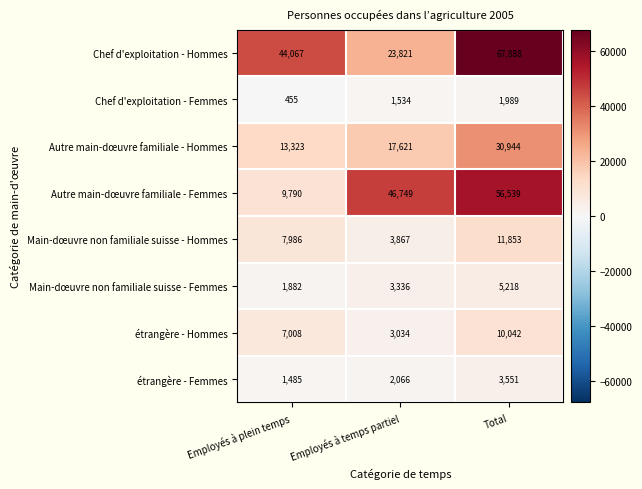

Which series changed the most between Employés à plein temps and Employés à temps partiel?

Autre main-dœuvre familiale - Femmes